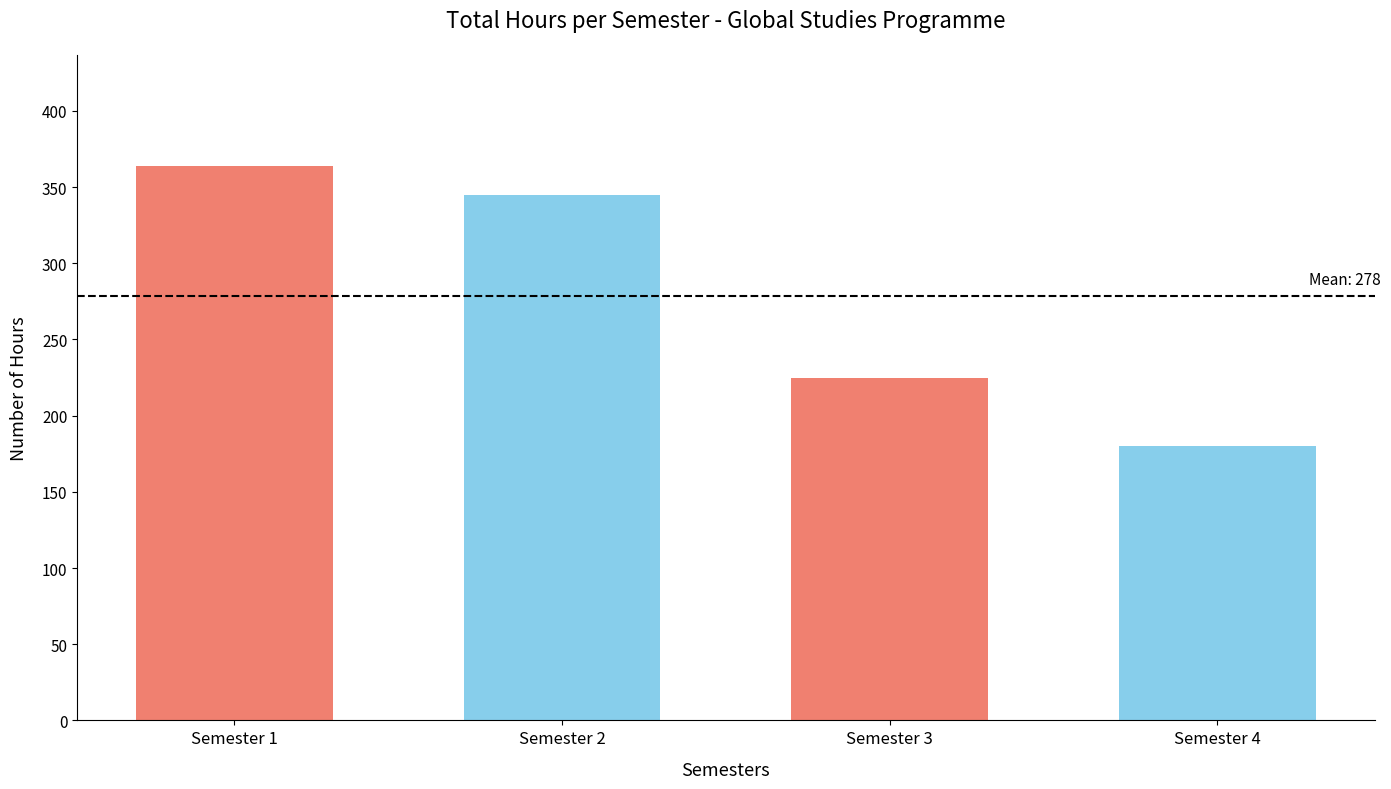

What is the value of the 2nd bar from the left?

345